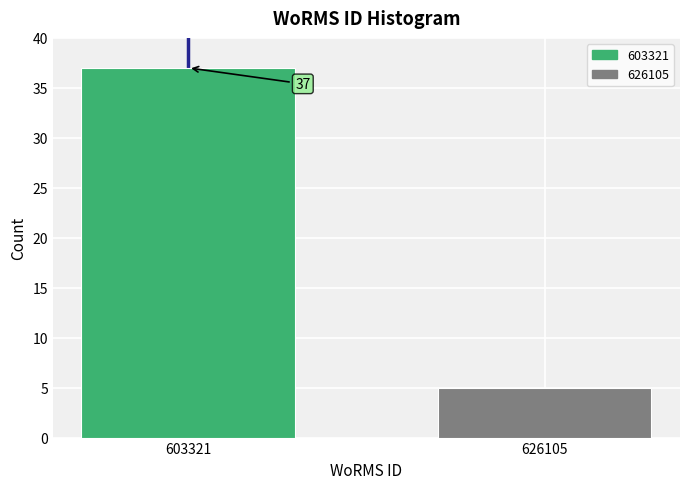

Reading left to right, list all the values displayed in this chart.

603321=37	626105=5